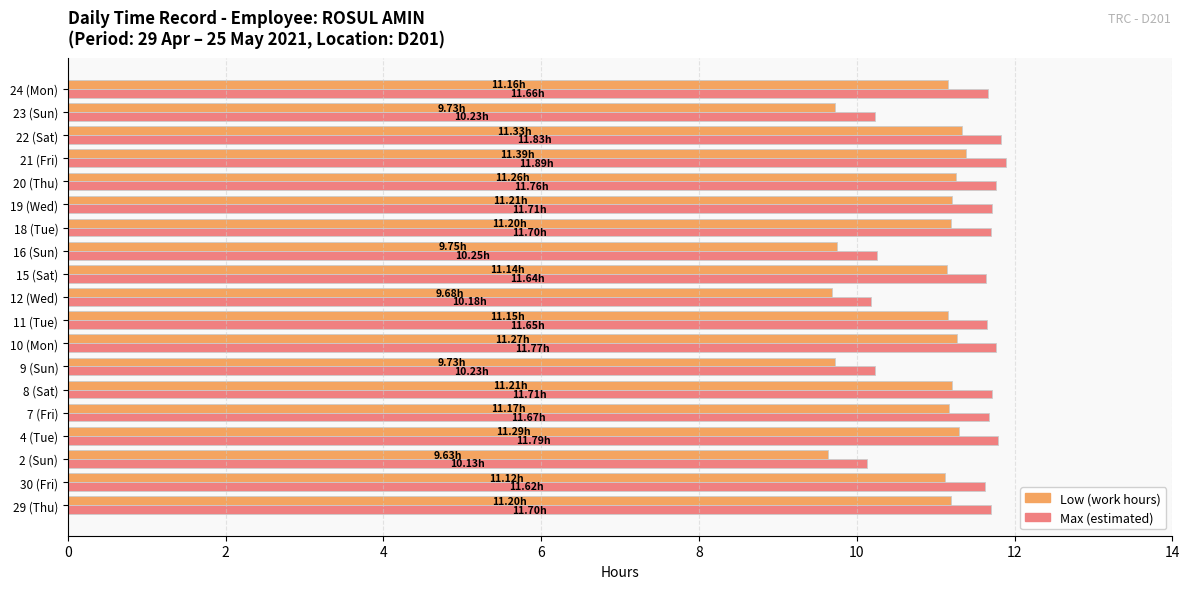

What is the difference between the second highest and minimum values in the Max (estimated) series?

1.7